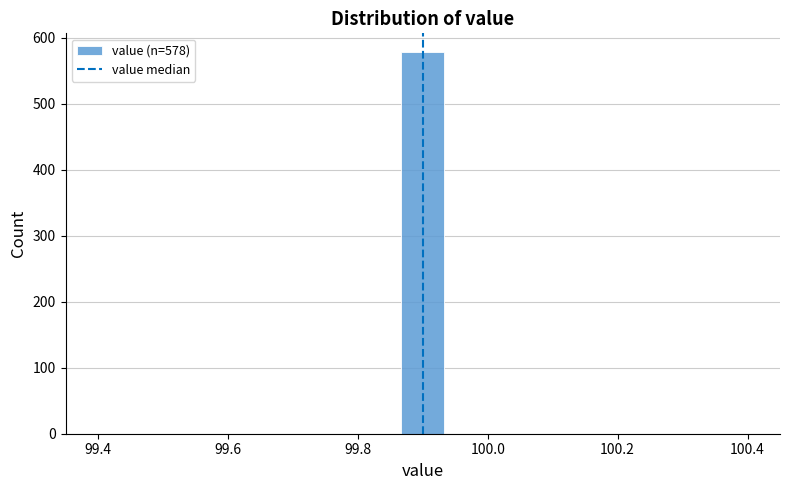

Read against the x-axis, roughly where is the centre of the tallest bar?

99.90